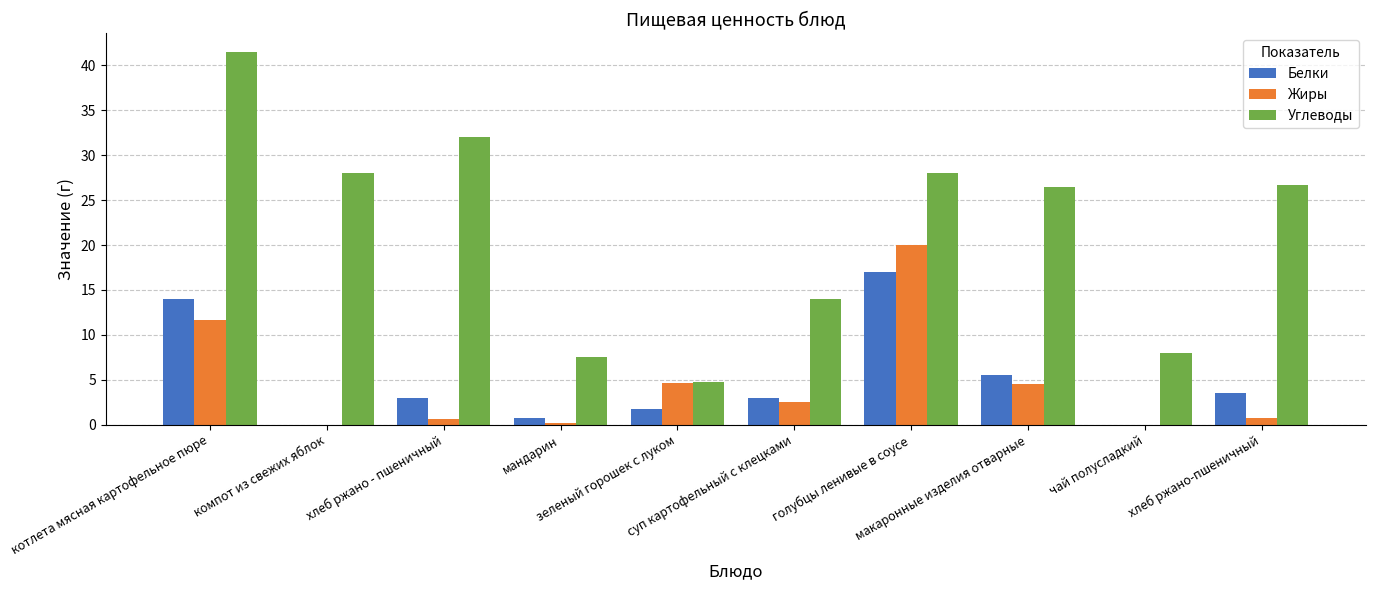

Which series has the largest total across all categories?

Углеводы